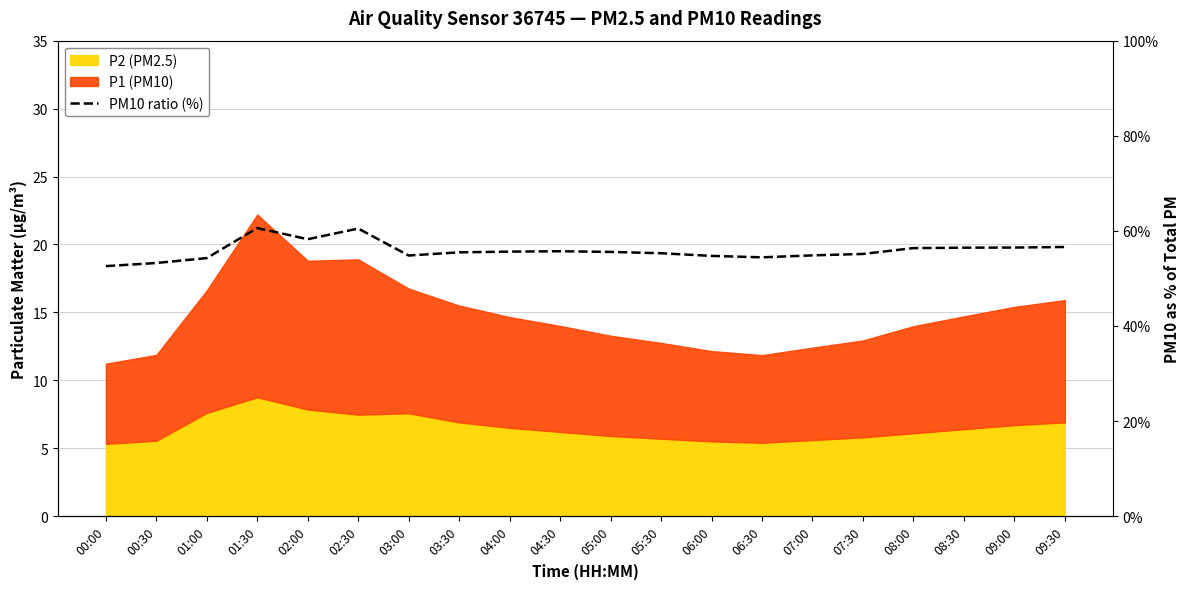

How many points are higher than both their immediate neighbors (excluding endpoints)?

3